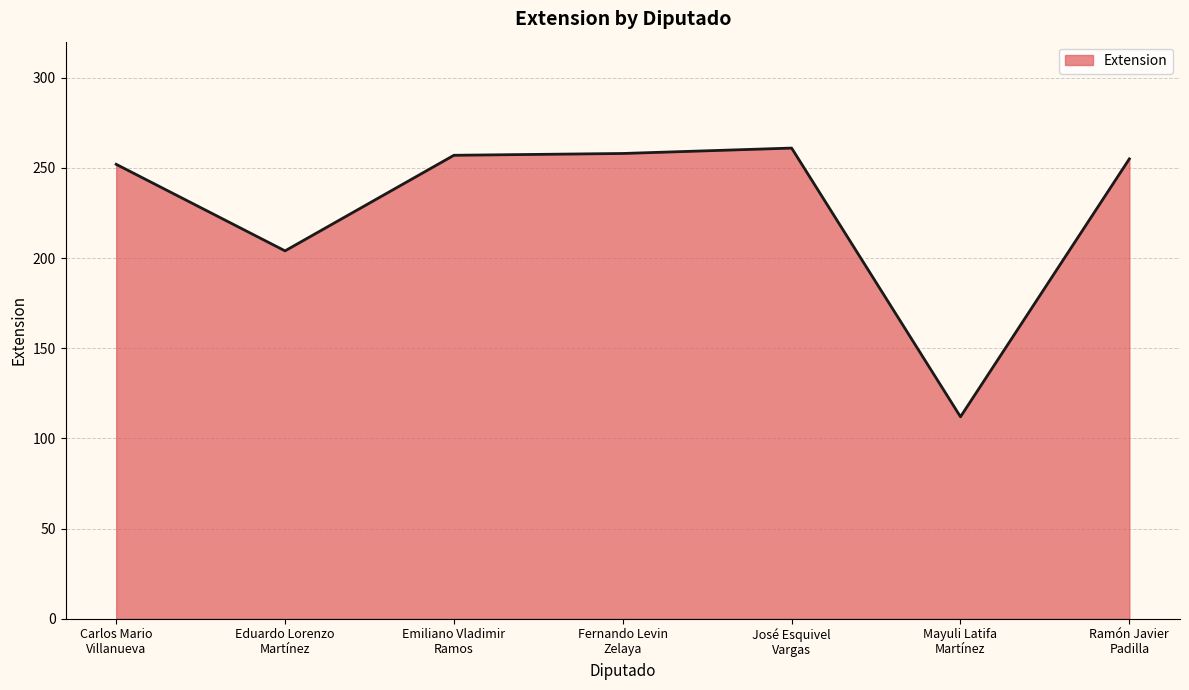

What is the sum of all values?

1599